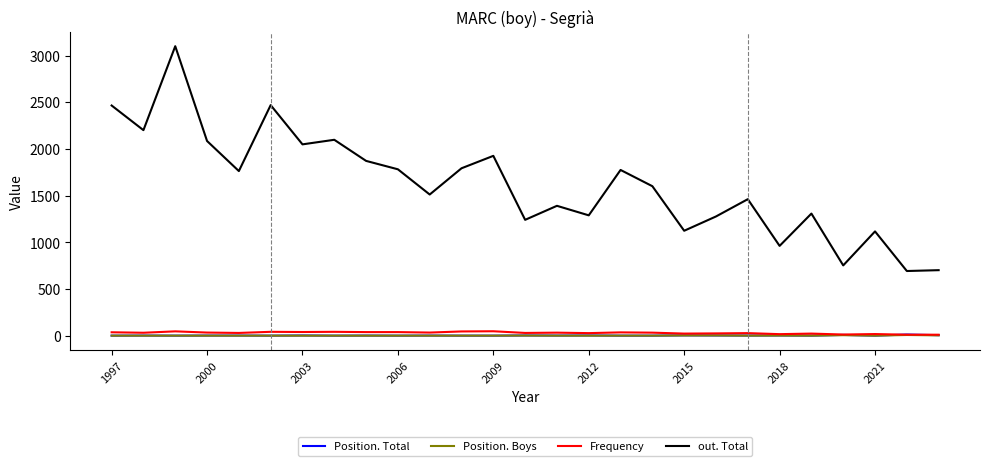

Which series has the largest total across all categories?

out. Total